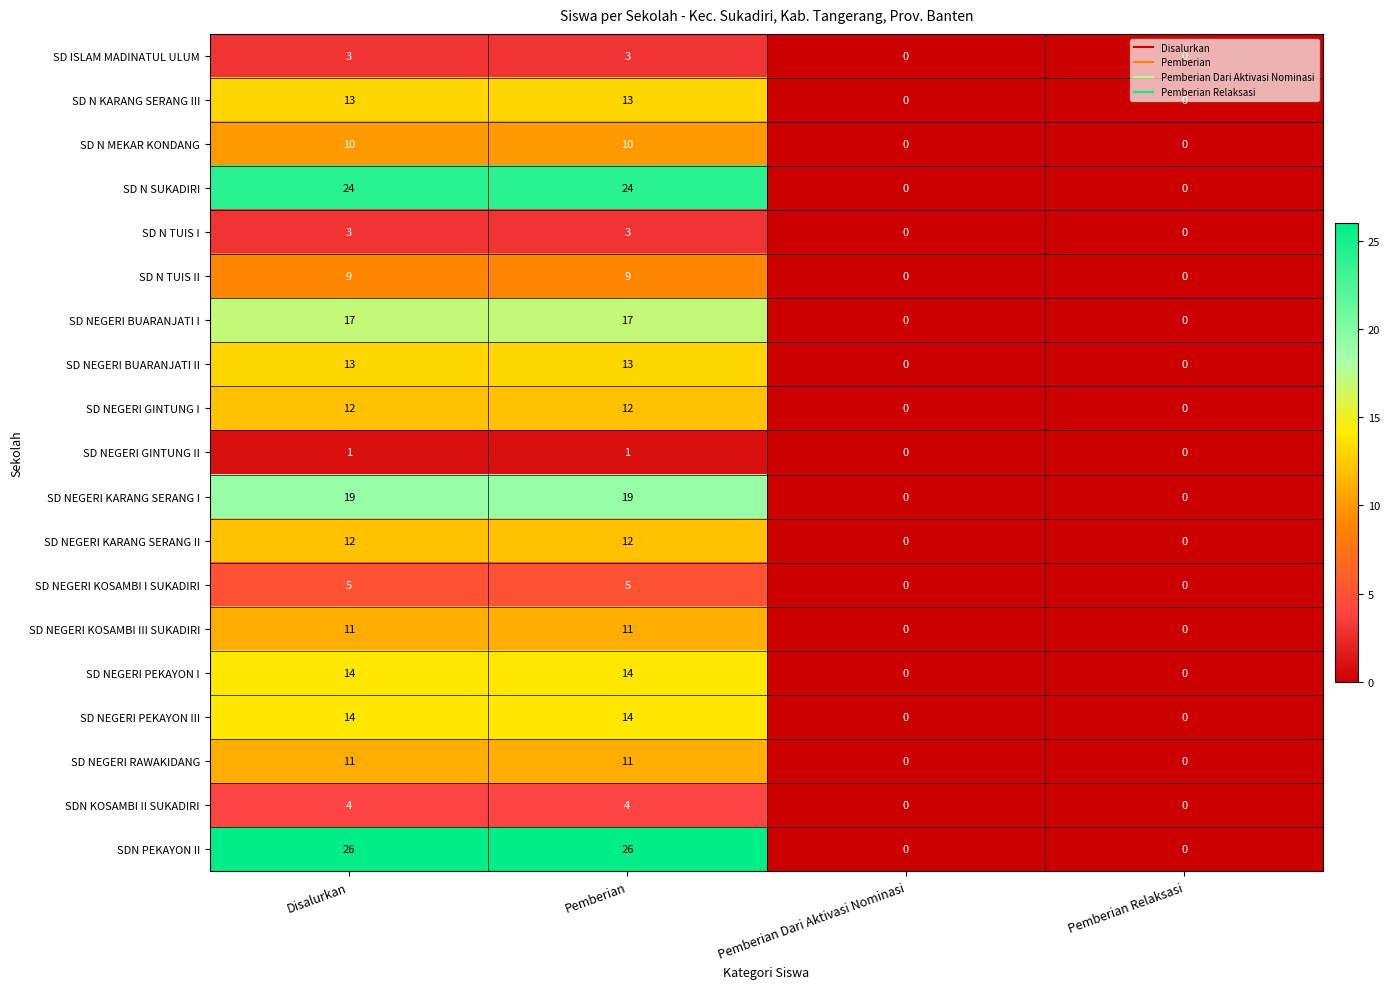

At how many categories does at least one series exceed 4?

2